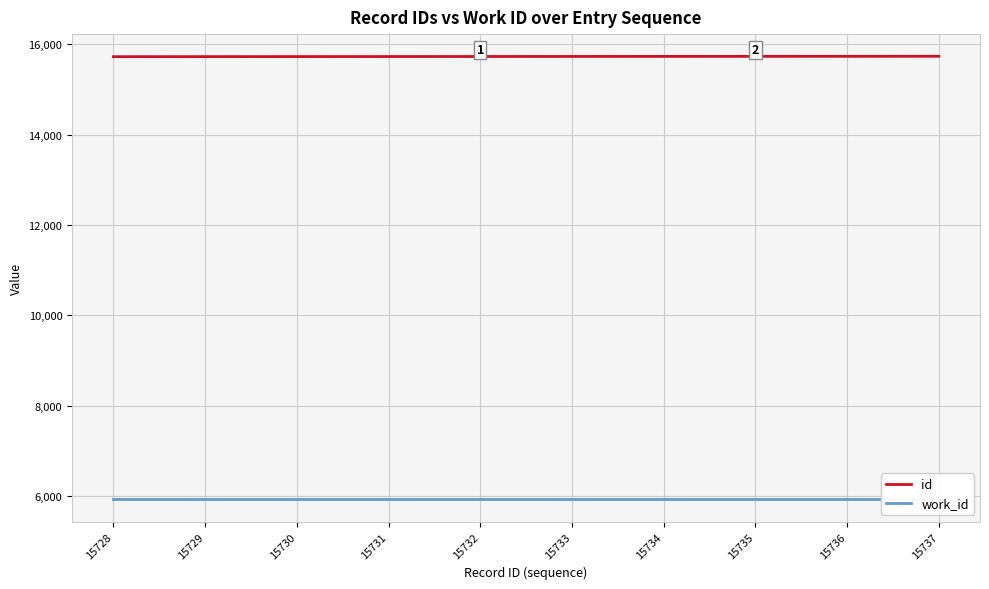

What are all the series names shown in the legend?

id, work_id